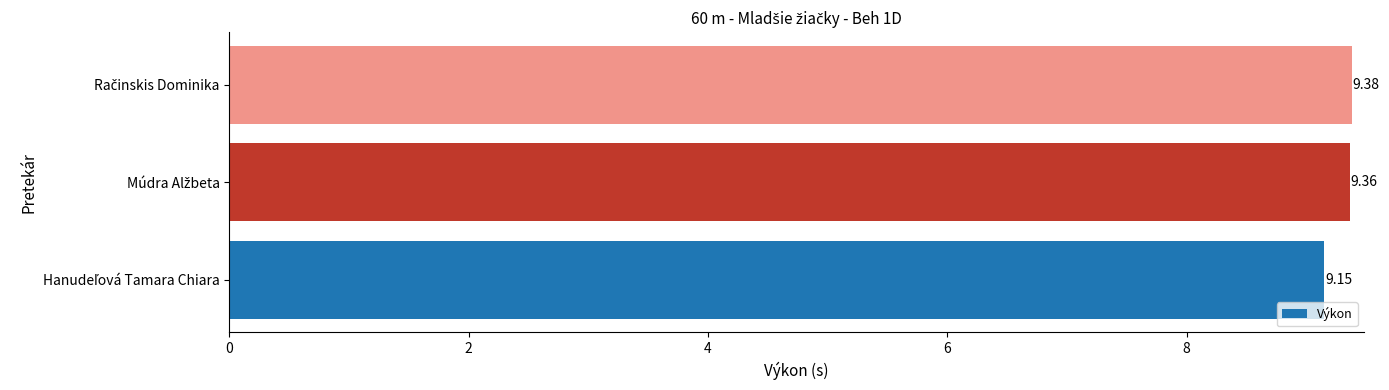

What is the average value?

9.3